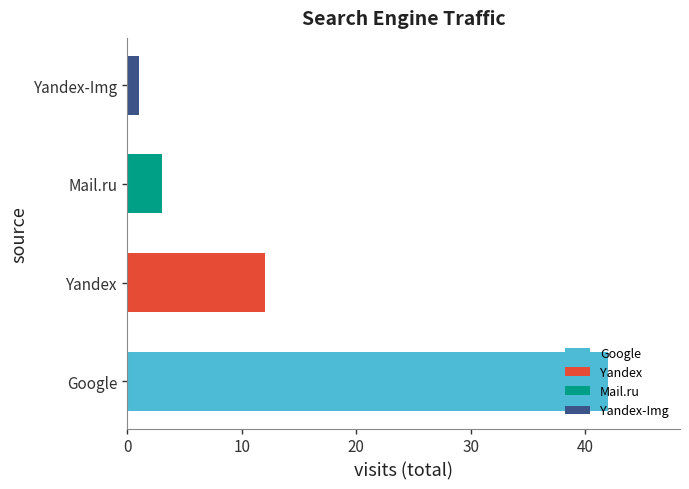

What is the difference between the maximum and minimum values?

41